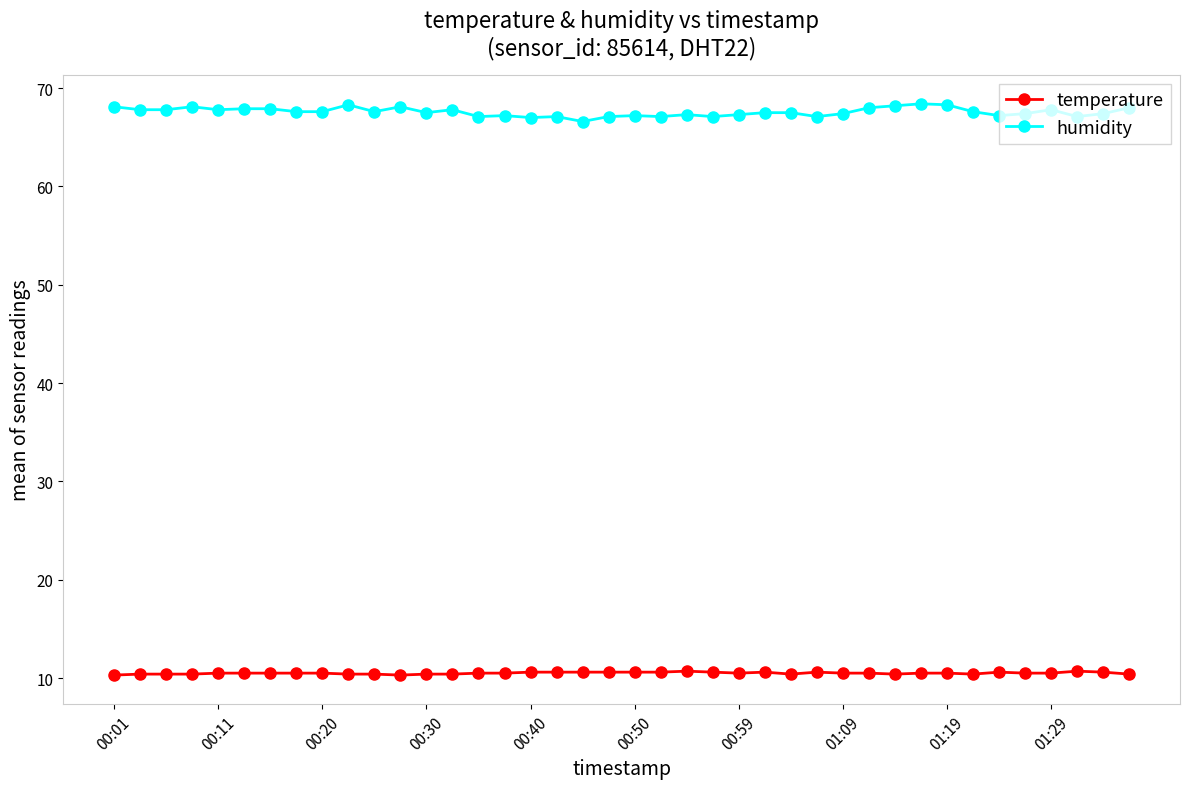

Which series has the widest spread of values?

humidity